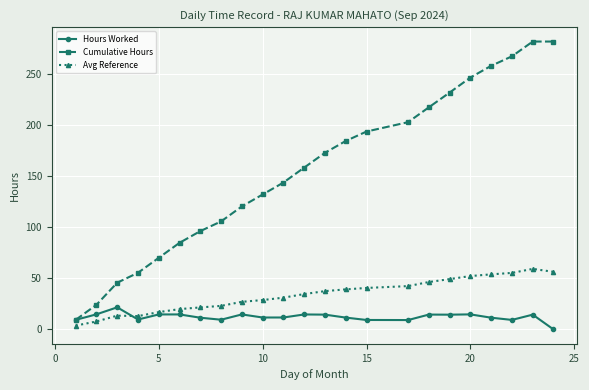

True or false: Cumulative Hours has more than 1 points higher than both neighbors.

False